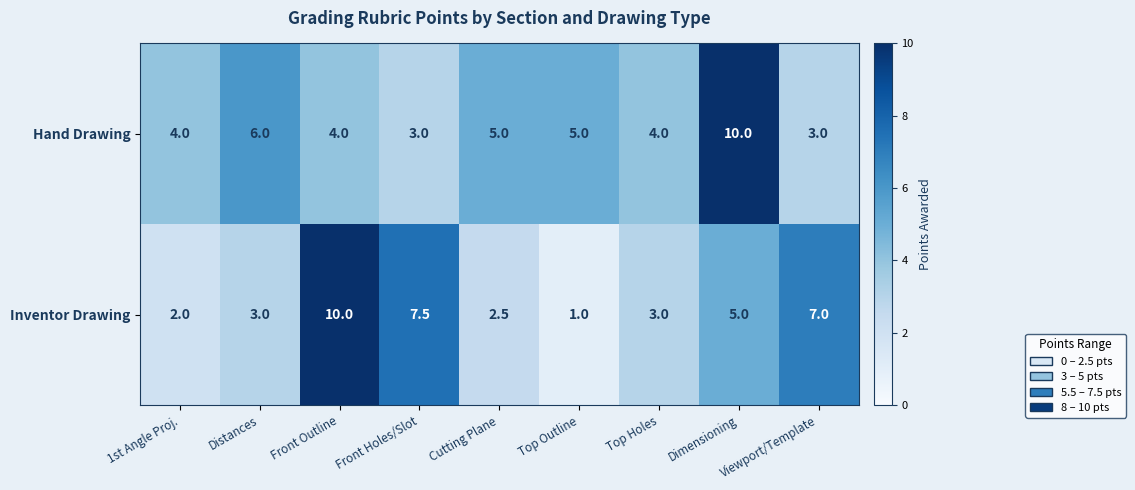

Which series has the largest total across all categories?

Hand Drawing